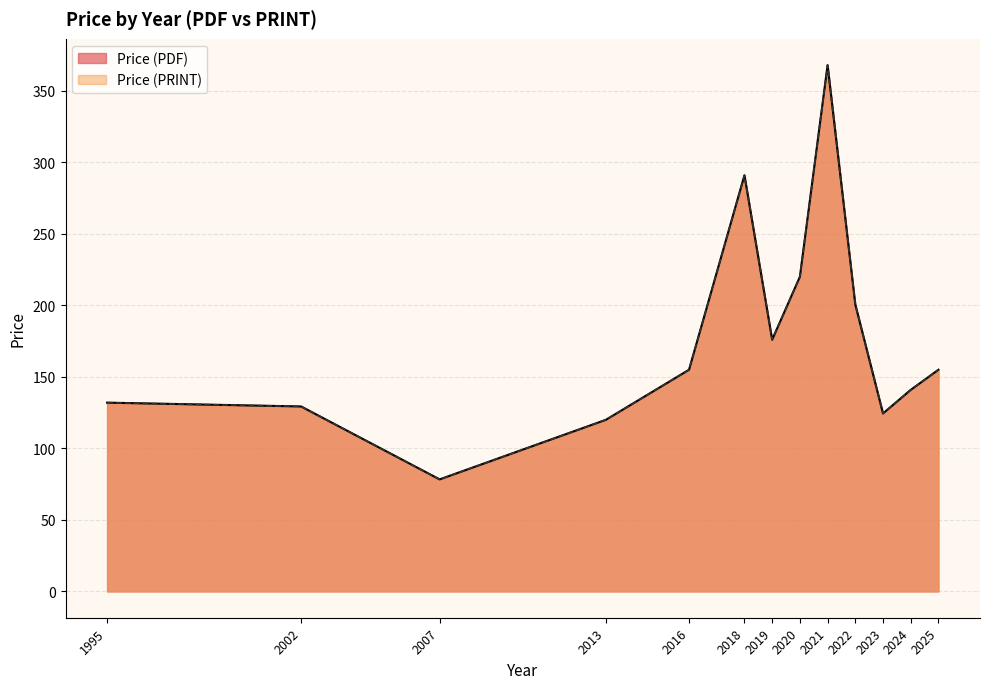

True or false: Price (PDF) and Price (PRINT) intersect in this chart.

False